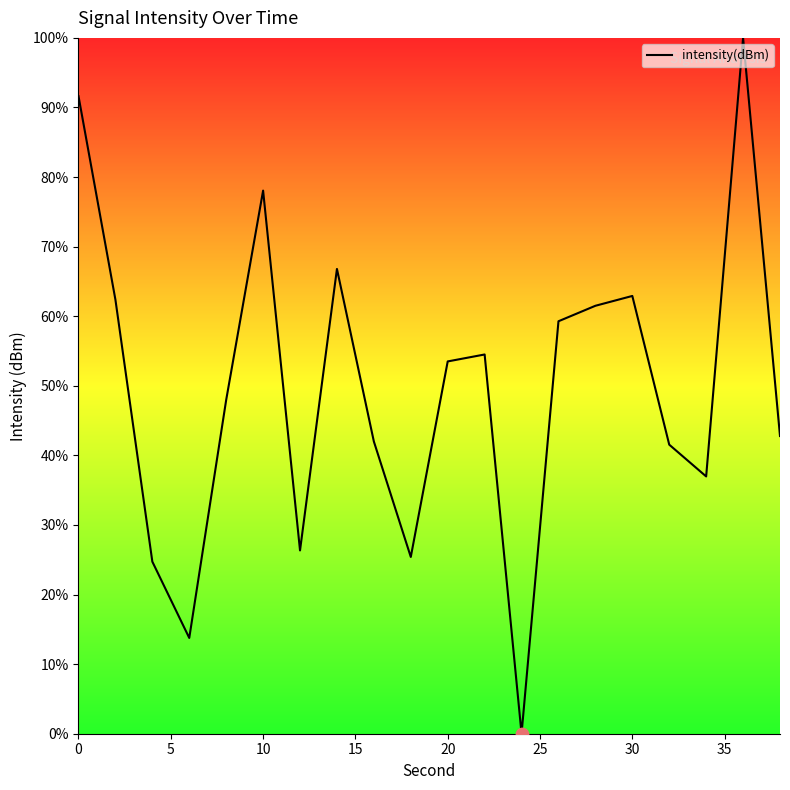

What is the difference between the maximum and minimum values?

100.0